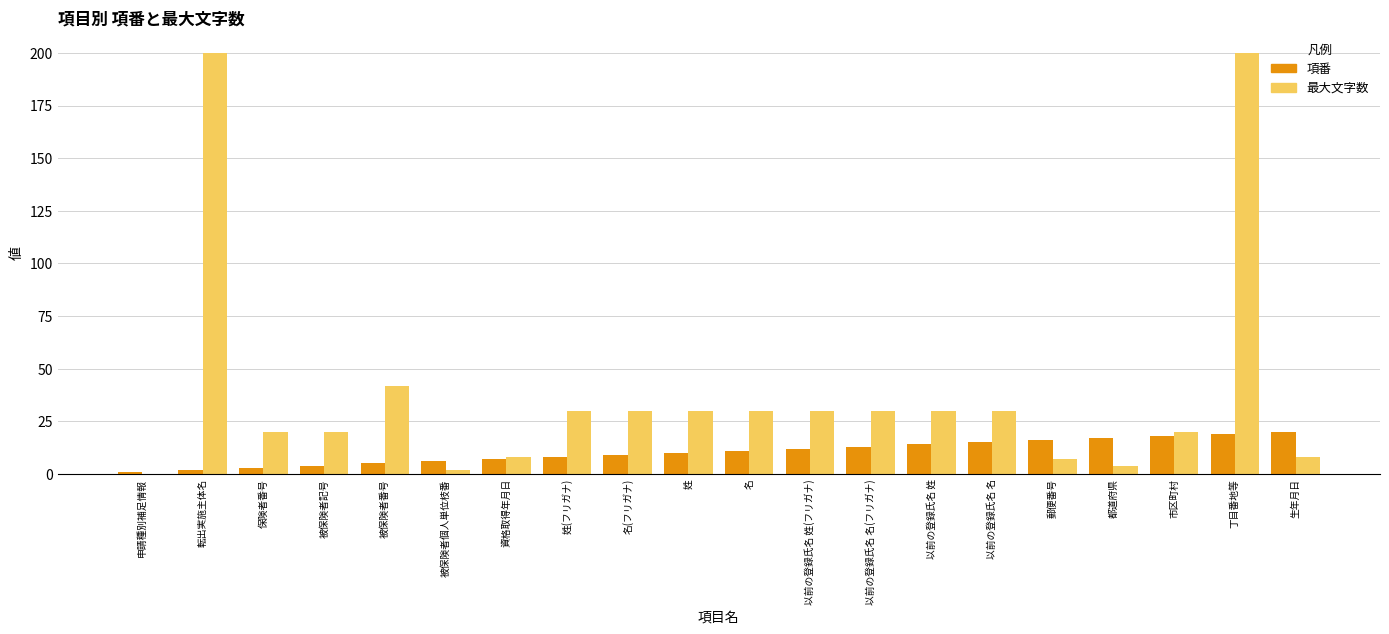

The value of 最大文字数 at 以前の登録氏名 姓(フリガナ) is 30. True or false?

True